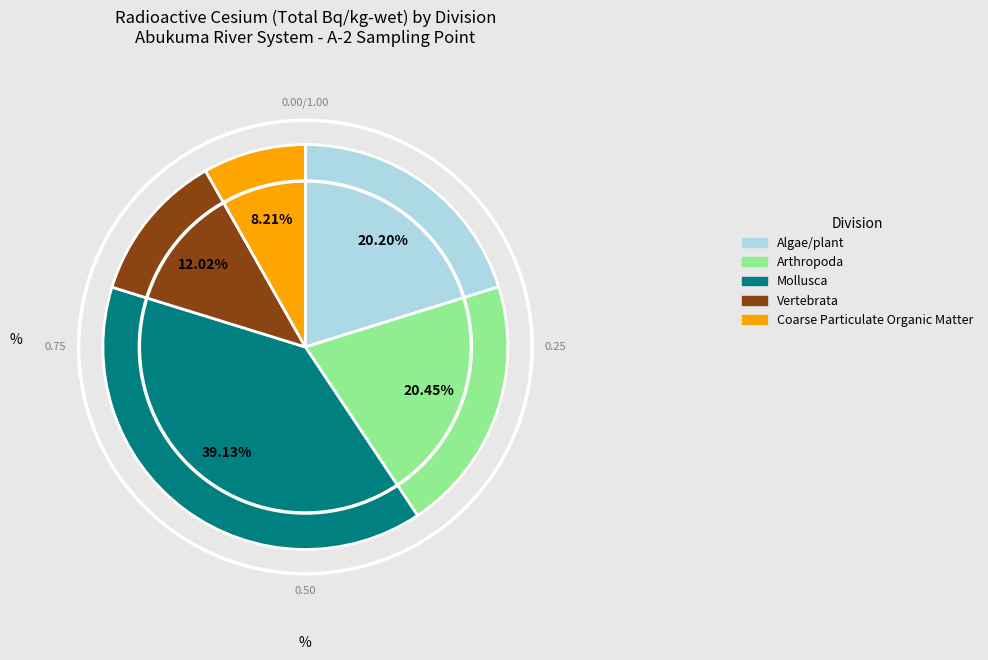

Does Vertebrata represent more than half of the total?

No